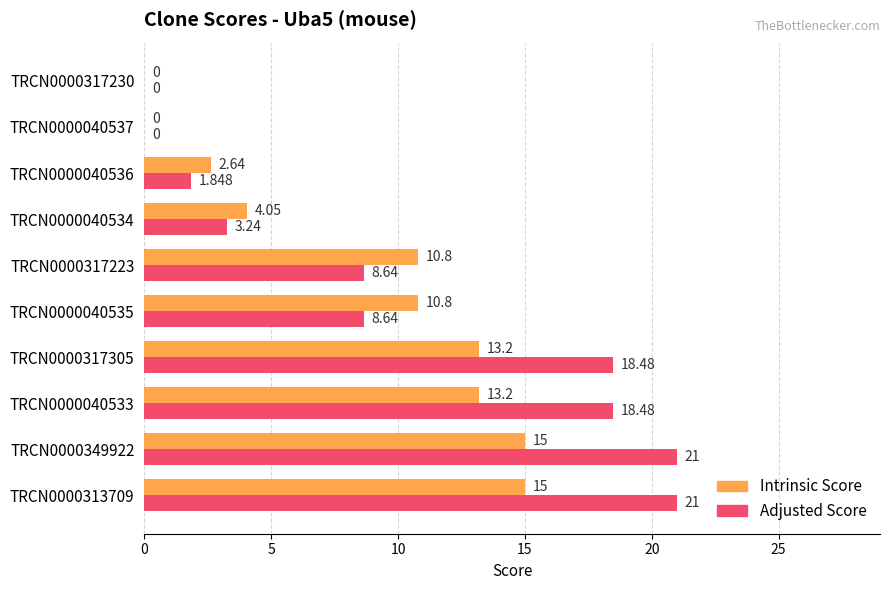

Which series changed the most between TRCN0000040535 and TRCN0000040534?

Intrinsic Score